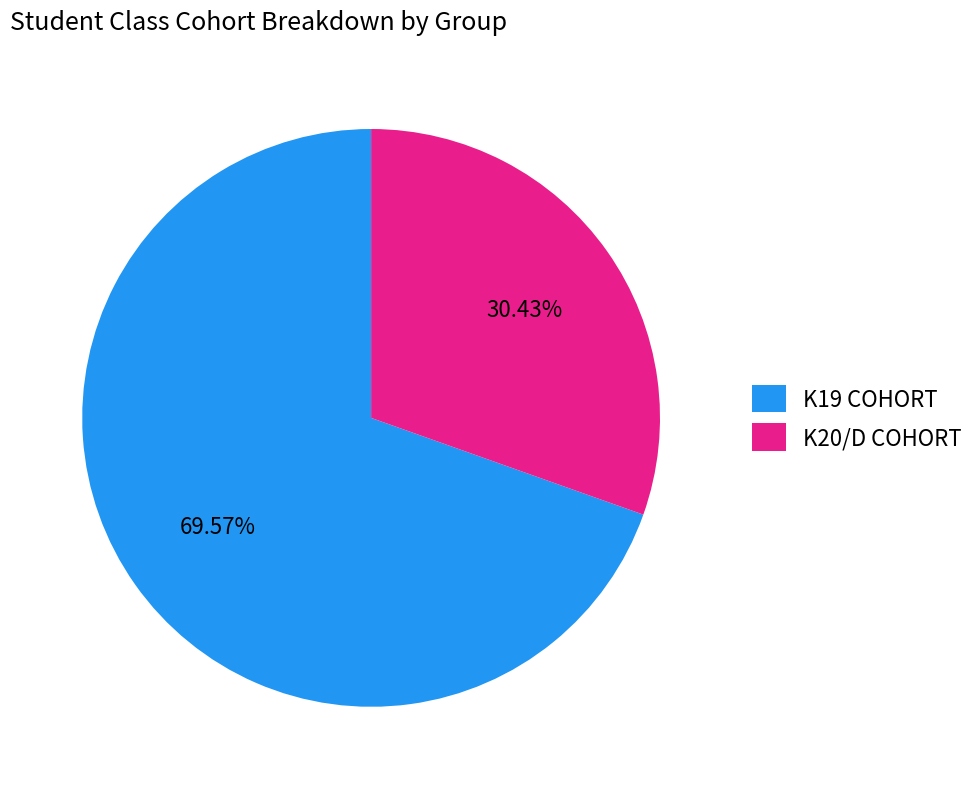

Is there any slice that represents more than half of the pie?

Yes